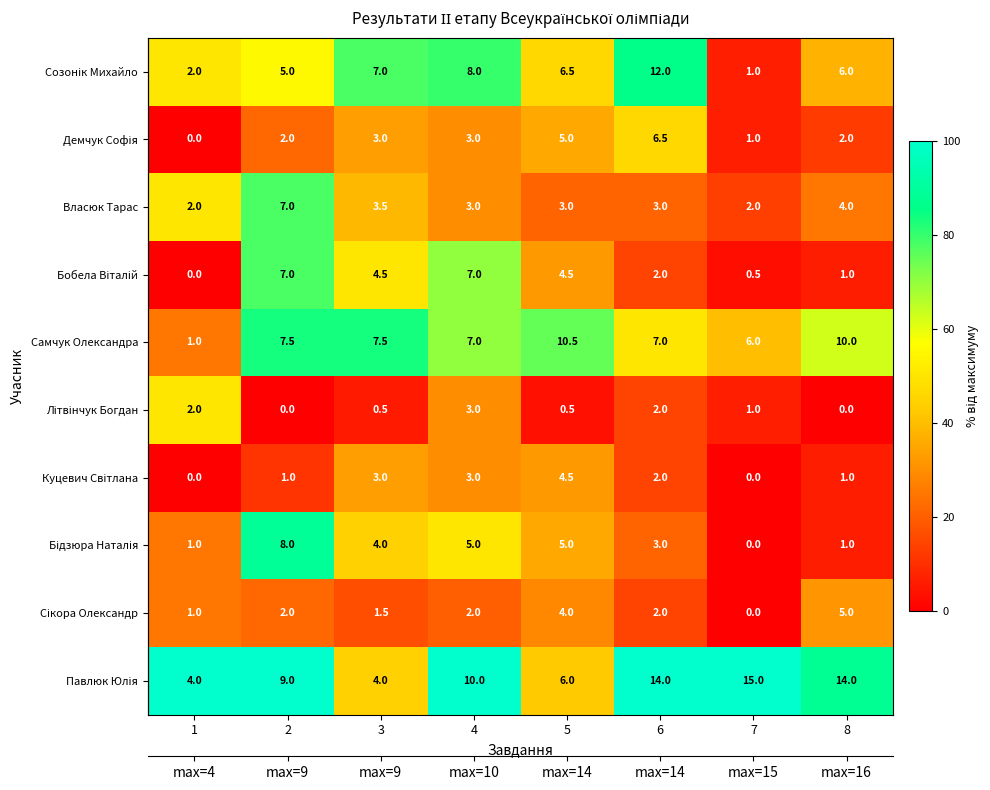

What is the spread (max minus min) of values at 1?

100.0